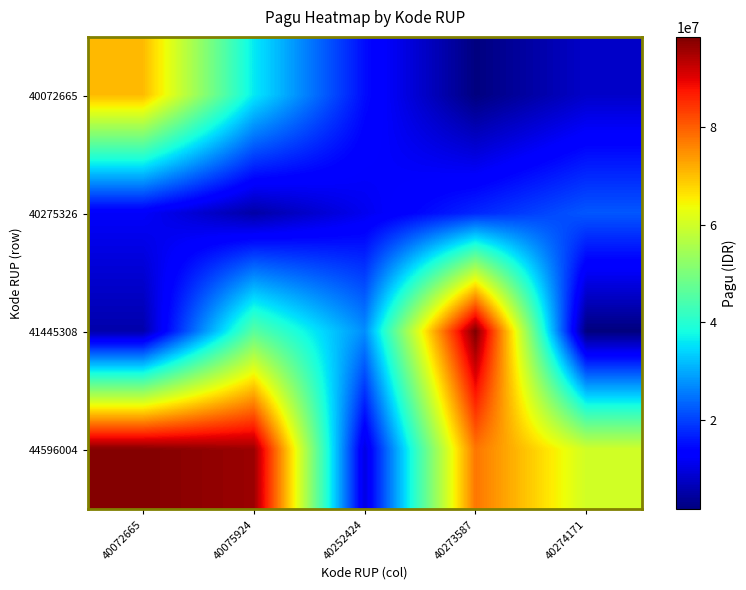

How many series are shown in this chart?

4